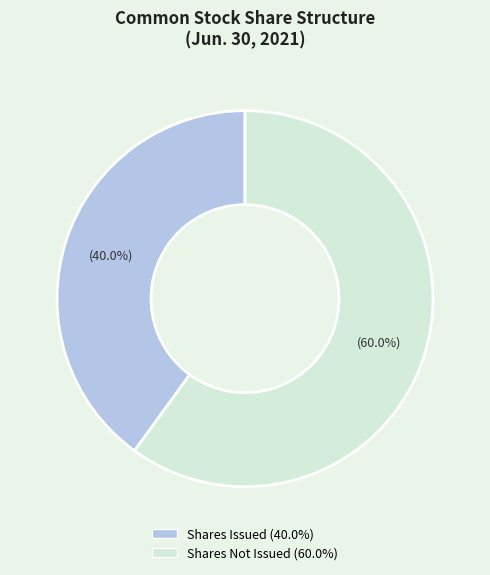

Is there any slice that represents more than half of the pie?

Yes